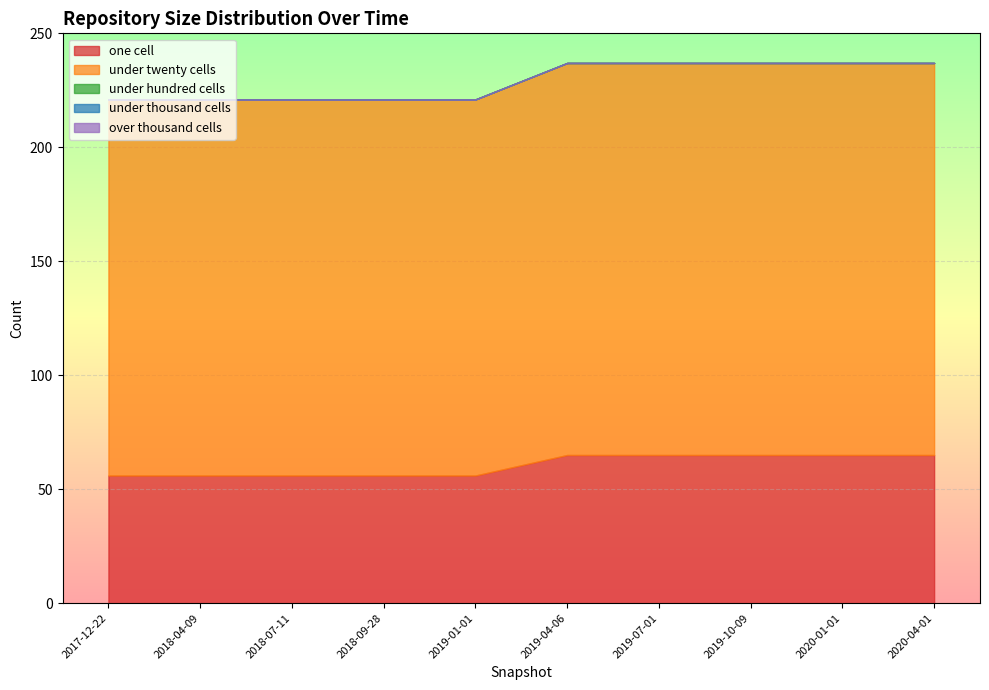

The value of under_twenty_cells at 2019-07-01 is 172. True or false?

True